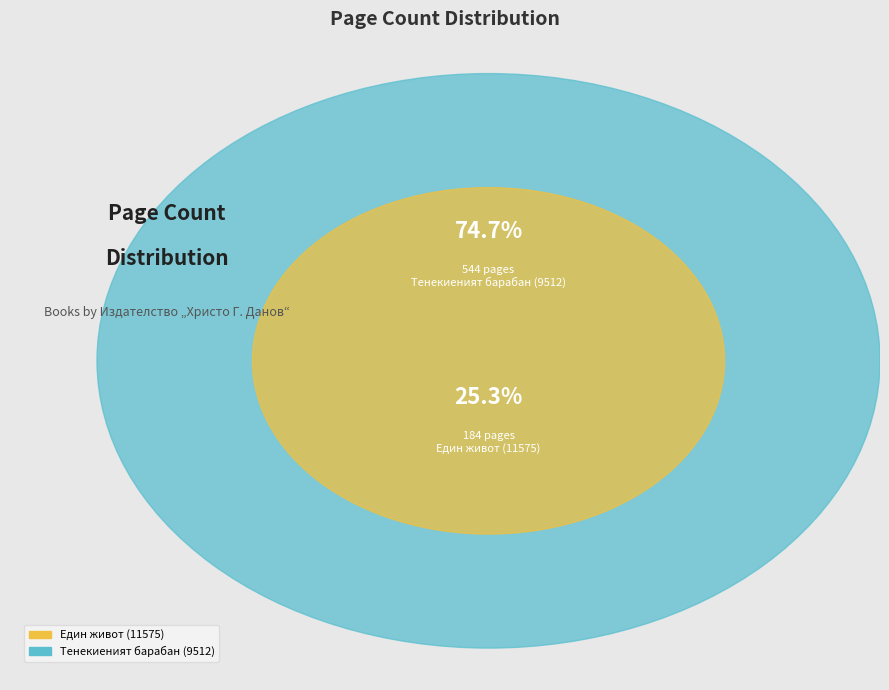

What is the change in value from Един живот (11575) to Тенекиеният барабан (9512)?

+360